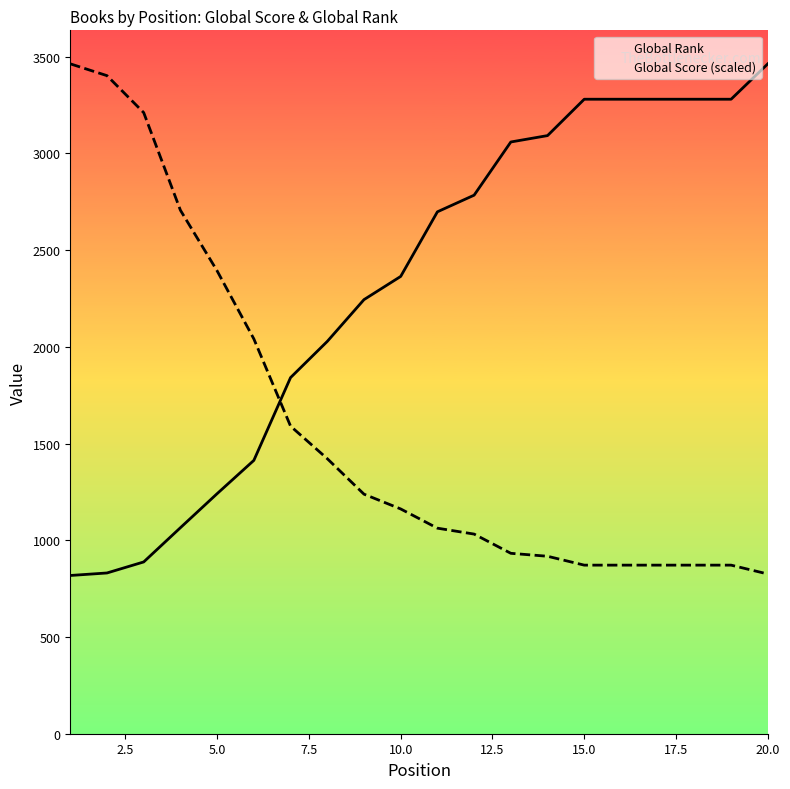

Rank the series at 10.0 from lowest to highest value.

Global Score (scaled), Global Rank